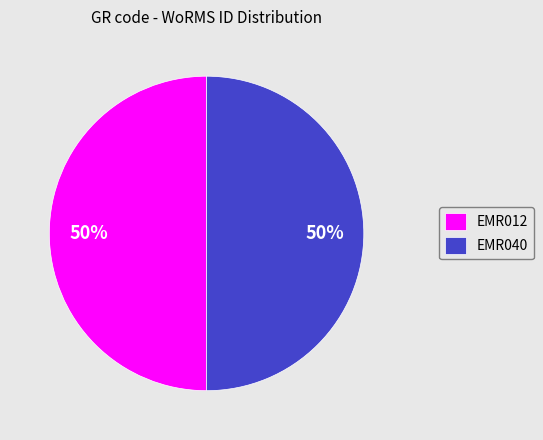

Count the number of slices in the pie.

2